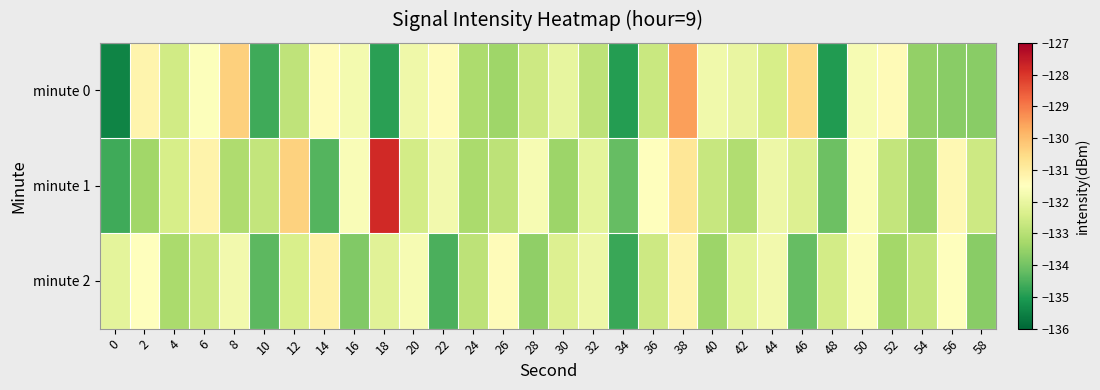

Reading left to right, extract all data points from this chart.

minute 0: 0=-135.4	2=-131.2	4=-132.5	6=-131.6	8=-130.3	10=-134.6	12=-132.9	14=-131.4	16=-131.8	18=-134.9	20=-131.9	22=-131.4	24=-133.2	26=-133.4	28=-132.6	30=-132.0	32=-132.9	34=-135.0	36=-132.7	38=-129.5	40=-131.8	42=-132.0	44=-132.4	46=-130.5	48=-135.0	50=-131.7	52=-131.4	54=-133.5	56=-133.7	58=-133.7
minute 1: 0=-134.6	2=-133.4	4=-132.4	6=-131.2	8=-133.1	10=-132.8	12=-130.4	14=-134.4	16=-131.6	18=-127.8	20=-132.5	22=-131.8	24=-133.2	26=-132.9	28=-131.7	30=-133.4	32=-132.1	34=-134.2	36=-131.5	38=-130.8	40=-132.7	42=-133.1	44=-131.9	46=-132.3	48=-134.1	50=-131.6	52=-132.8	54=-133.5	56=-131.3	58=-132.6
minute 2: 0=-132.1	2=-131.5	4=-133.2	6=-132.7	8=-131.8	10=-134.3	12=-132.4	14=-131.1	16=-133.8	18=-132.2	20=-131.7	22=-134.5	24=-132.9	26=-131.4	28=-133.6	30=-132.3	32=-131.9	34=-134.7	36=-132.6	38=-131.2	40=-133.4	42=-132.1	44=-131.8	46=-134.2	48=-132.5	50=-131.6	52=-133.3	54=-132.8	56=-131.5	58=-133.7